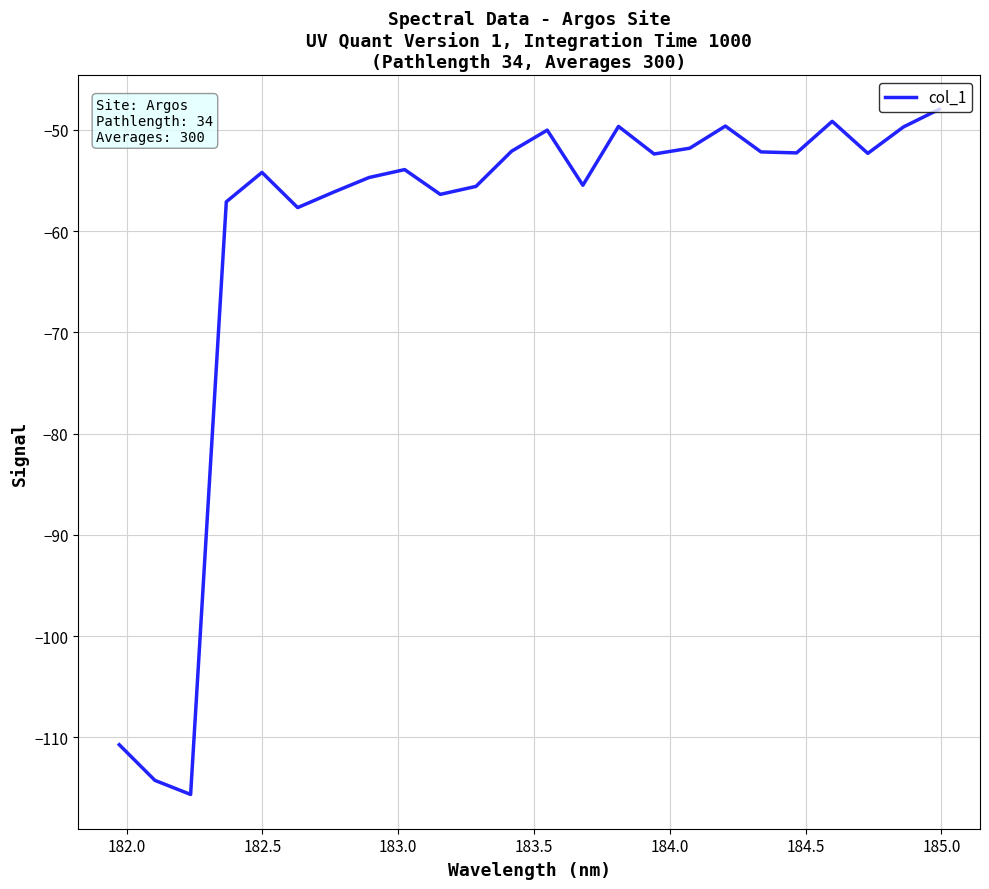

What is the greatest value displayed?

-48.0